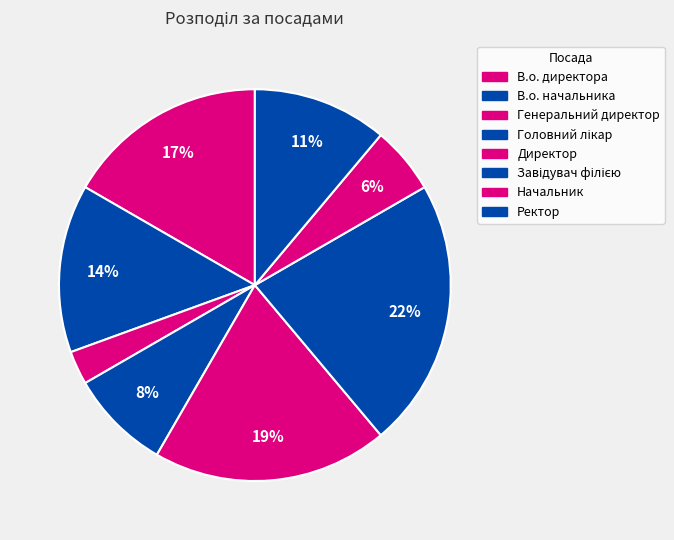

How many slices are in this pie chart?

8